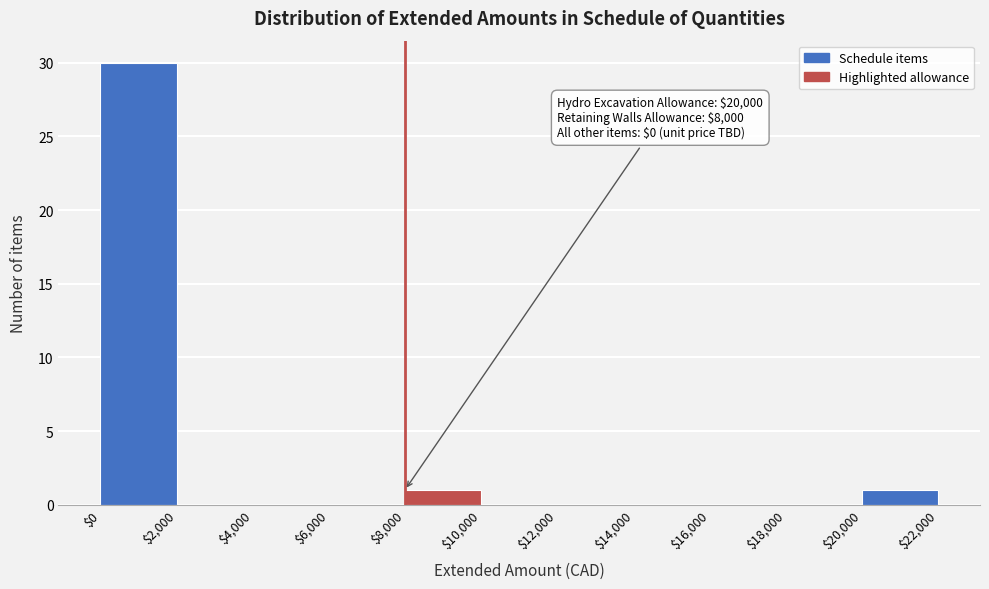

Which range on the x-axis has the tallest bar?

$0 to $2,000